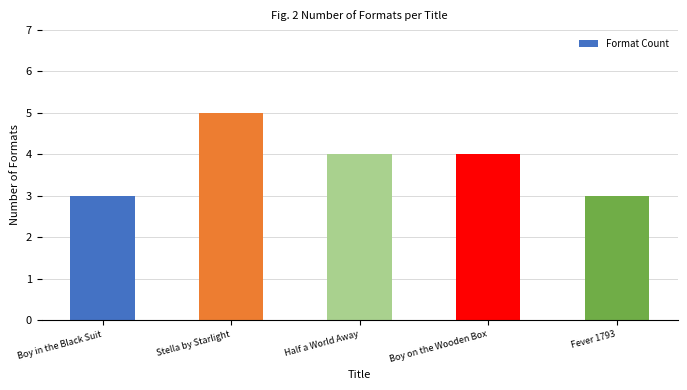

What is the greatest value displayed?

5